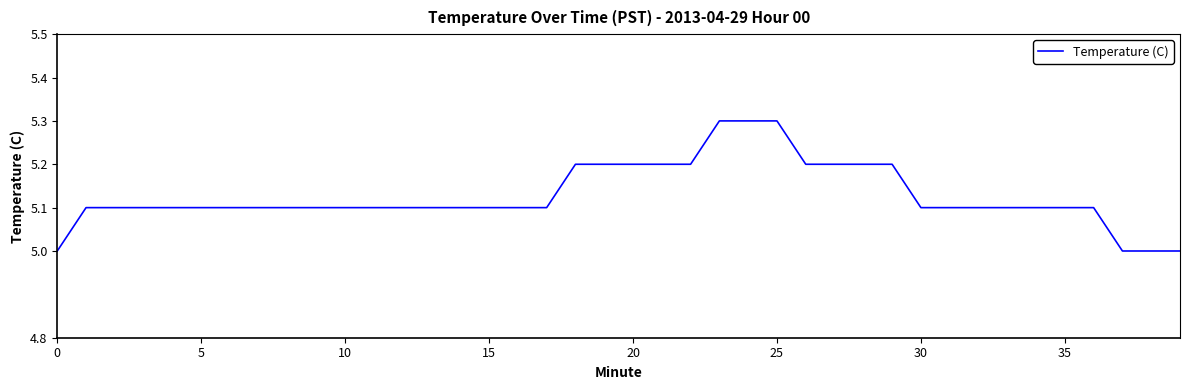

What is the maximum value shown in the chart?

5.3